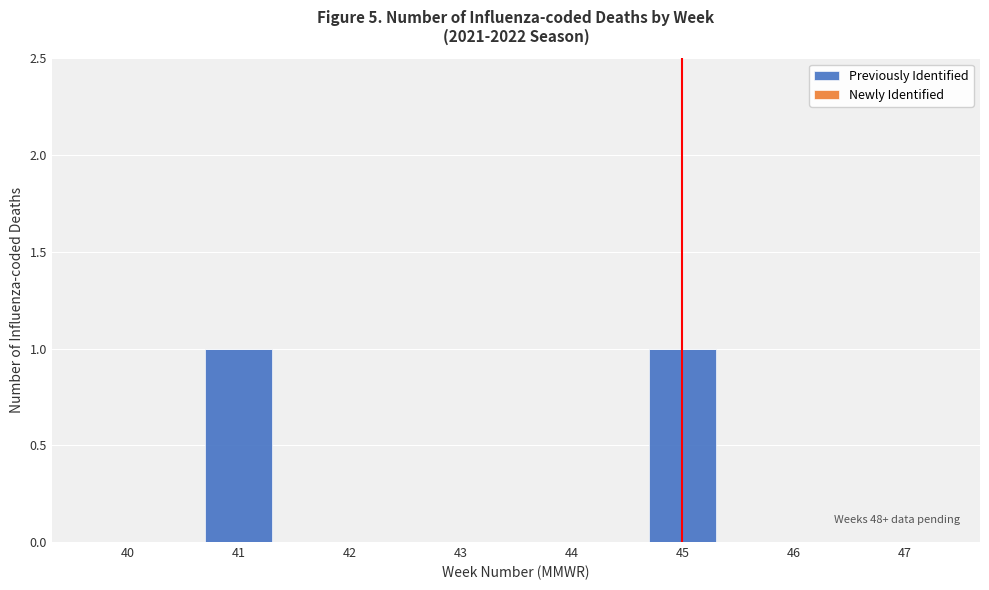

Reading left to right, what are all the values shown in this chart?

40=0	41=1	42=0	43=0	44=0	45=1	46=0	47=0